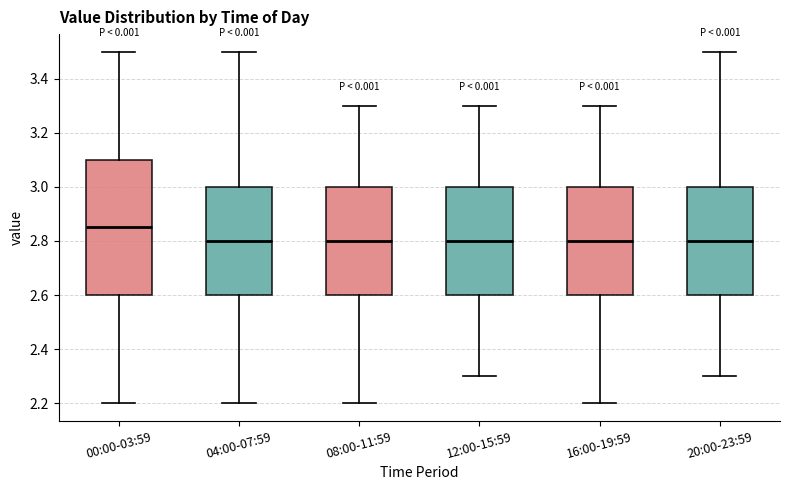

Reading left to right, read every box against the y-axis: the position of its median line, the range the box covers, and the ends of its whiskers. The values are not printed on the chart, so give them approximately, as read against the axis.

00:00-03:59: median 2.86, box 2.60 to 3.10, whiskers 2.20 to 3.50
04:00-07:59: median 2.80, box 2.60 to 3.00, whiskers 2.20 to 3.50
08:00-11:59: median 2.80, box 2.60 to 3.00, whiskers 2.20 to 3.30
12:00-15:59: median 2.80, box 2.60 to 3.00, whiskers 2.30 to 3.30
16:00-19:59: median 2.80, box 2.60 to 3.00, whiskers 2.20 to 3.30
20:00-23:59: median 2.80, box 2.60 to 3.00, whiskers 2.30 to 3.50